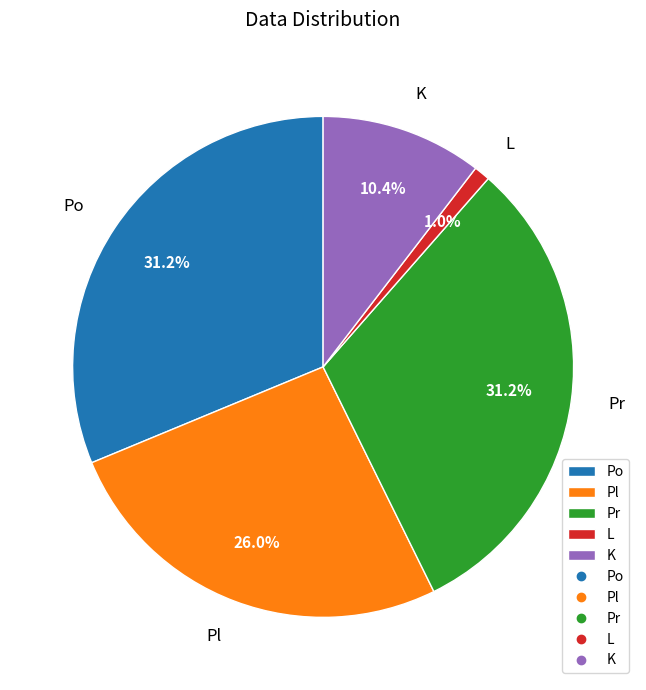

Does any single category account for the majority?

No